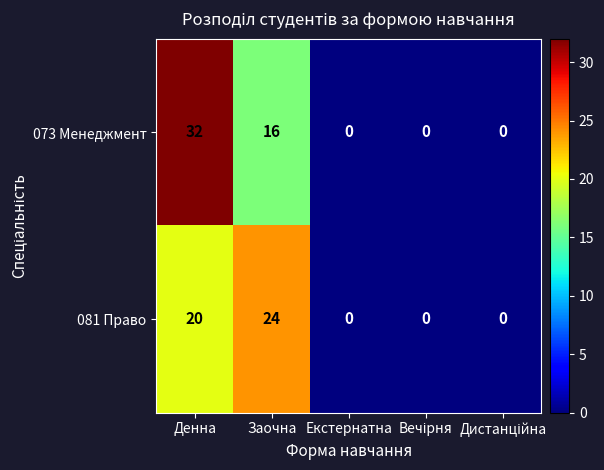

What is the maximum value for 073 Менеджмент?

32